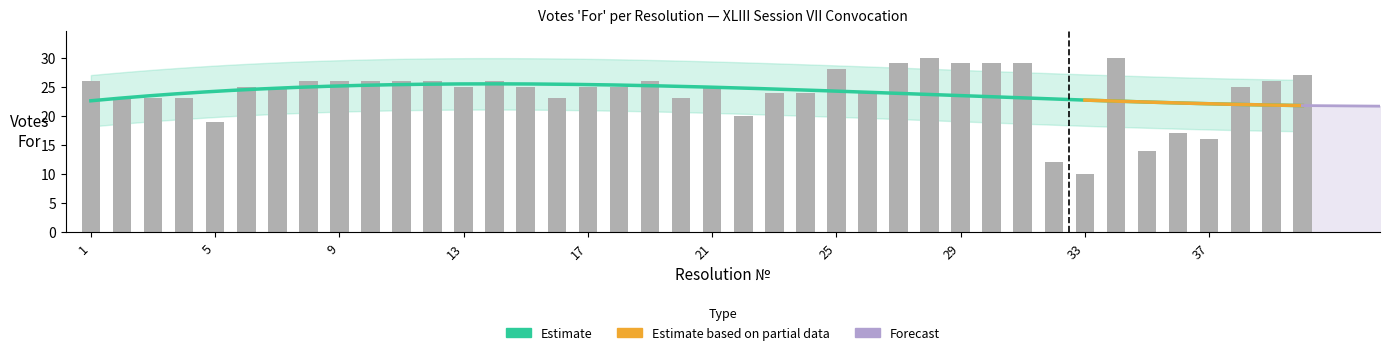

Between 1 and 13, which is larger?

1